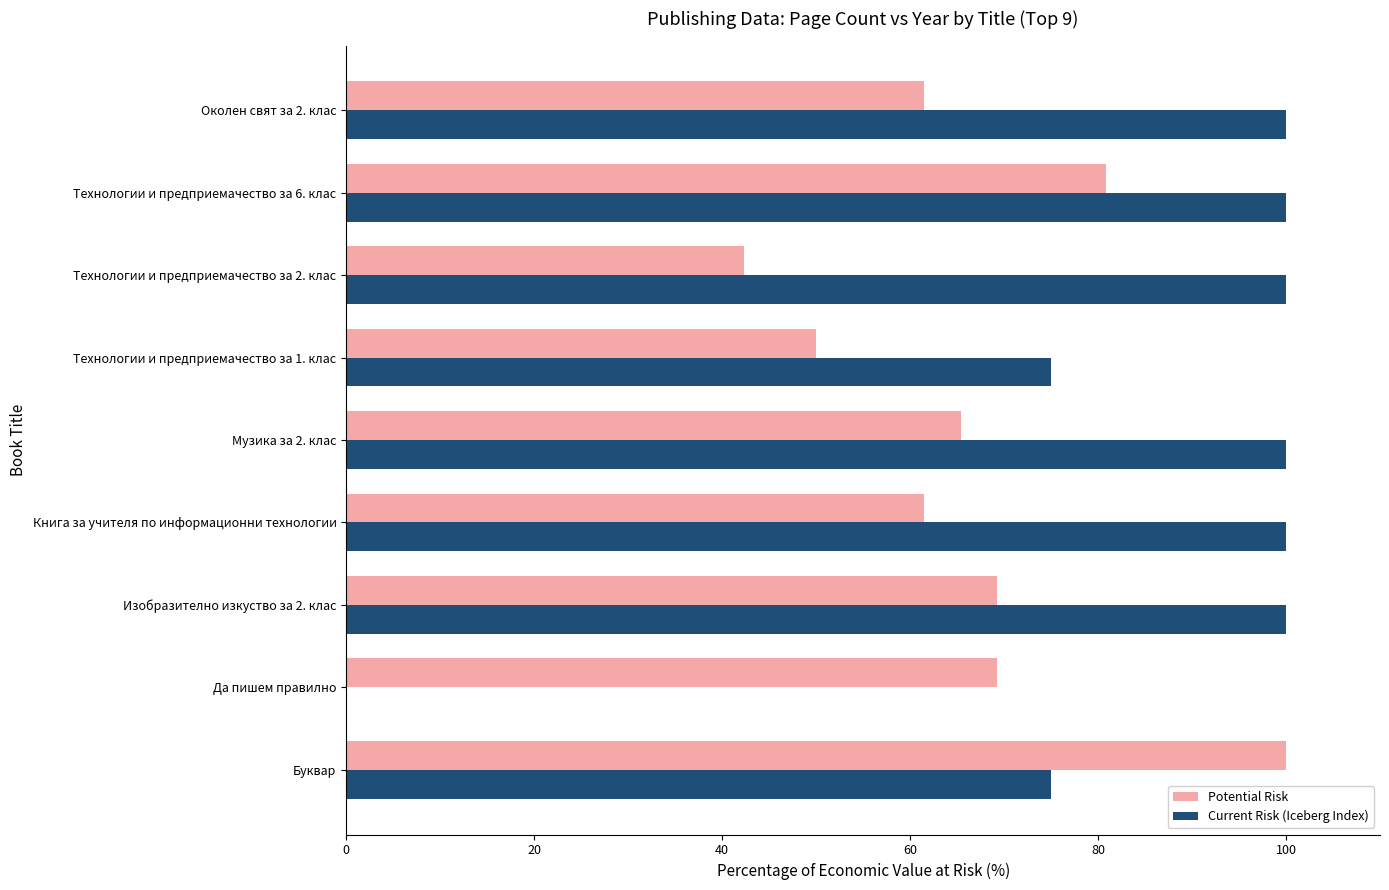

Which series has the widest spread of values?

Current Risk (Iceberg Index)